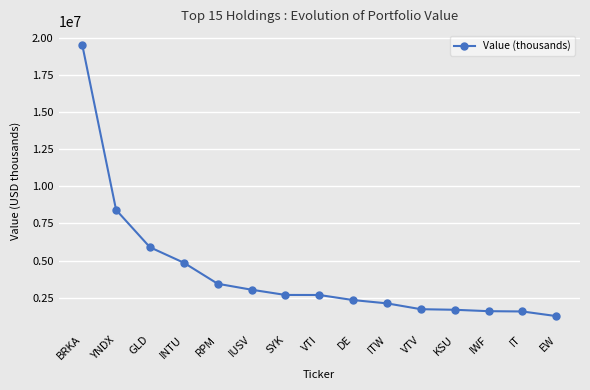

What is the difference between the values at RPM and DE?

1096000